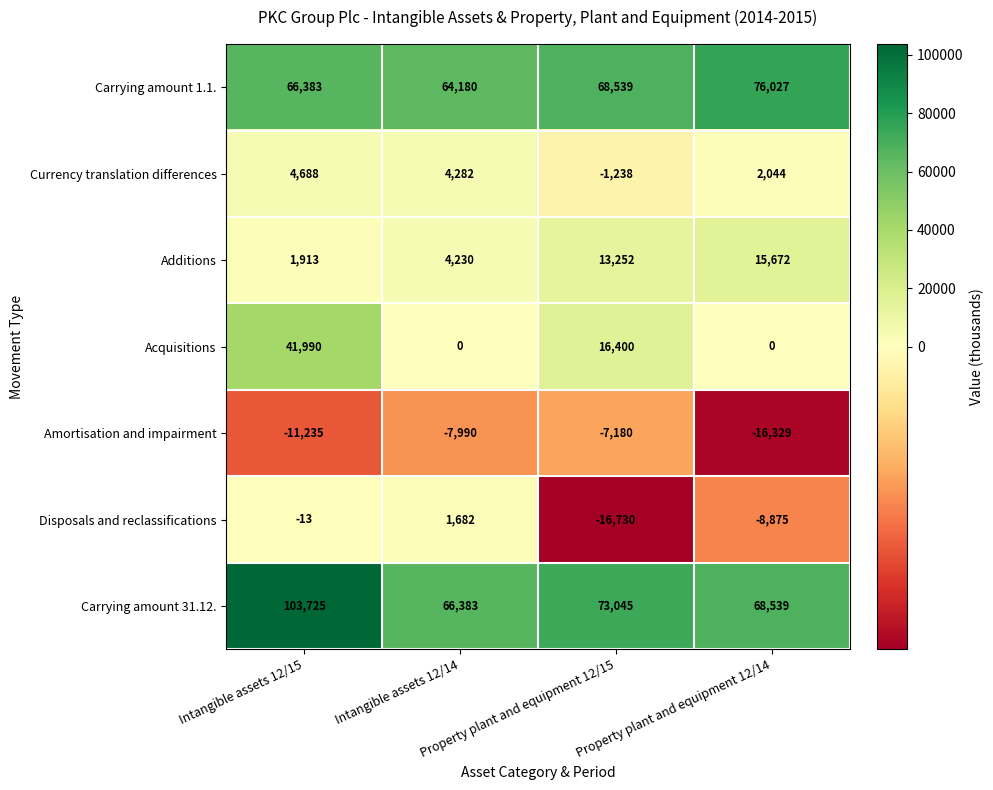

Rank the series at Intangible assets 12/14 from highest to lowest value.

Carrying amount 31.12., Carrying amount 1.1., Currency translation differences, Additions, Disposals and reclassifications, Acquisitions, Amortisation and impairment